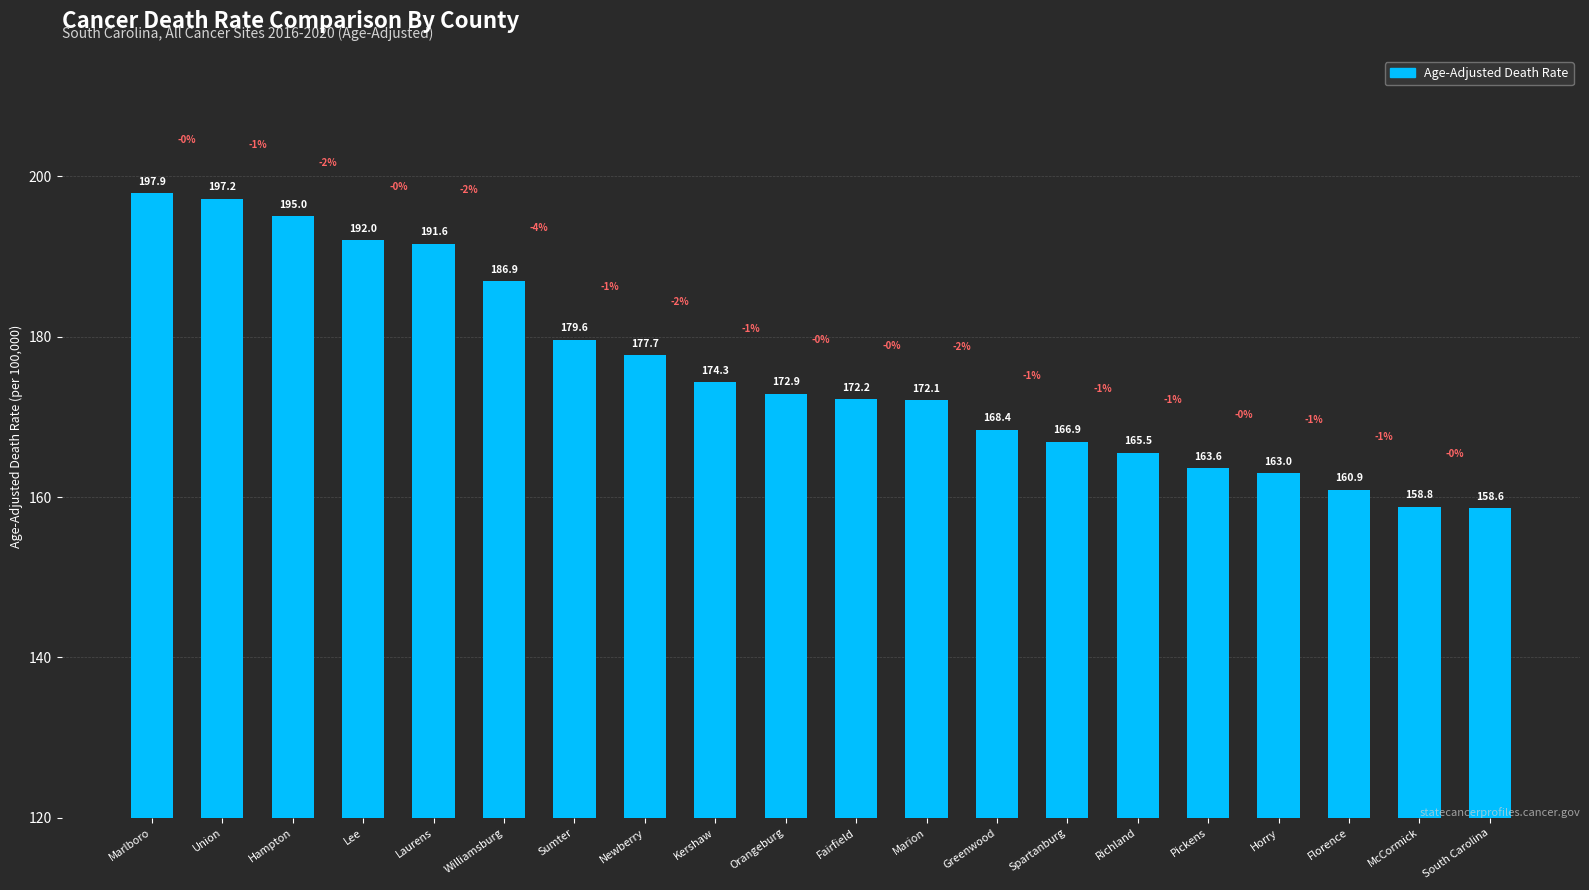

Reading left to right, what are all the values shown in this chart?

Marlboro=197.9	Union=197.2	Hampton=195.0	Lee=192.0	Laurens=191.6	Williamsburg=186.9	Sumter=179.6	Newberry=177.7	Kershaw=174.3	Orangeburg=172.9	Fairfield=172.2	Marion=172.1	Greenwood=168.4	Spartanburg=166.9	Richland=165.5	Pickens=163.6	Horry=163.0	Florence=160.9	McCormick=158.8	South Carolina=158.6